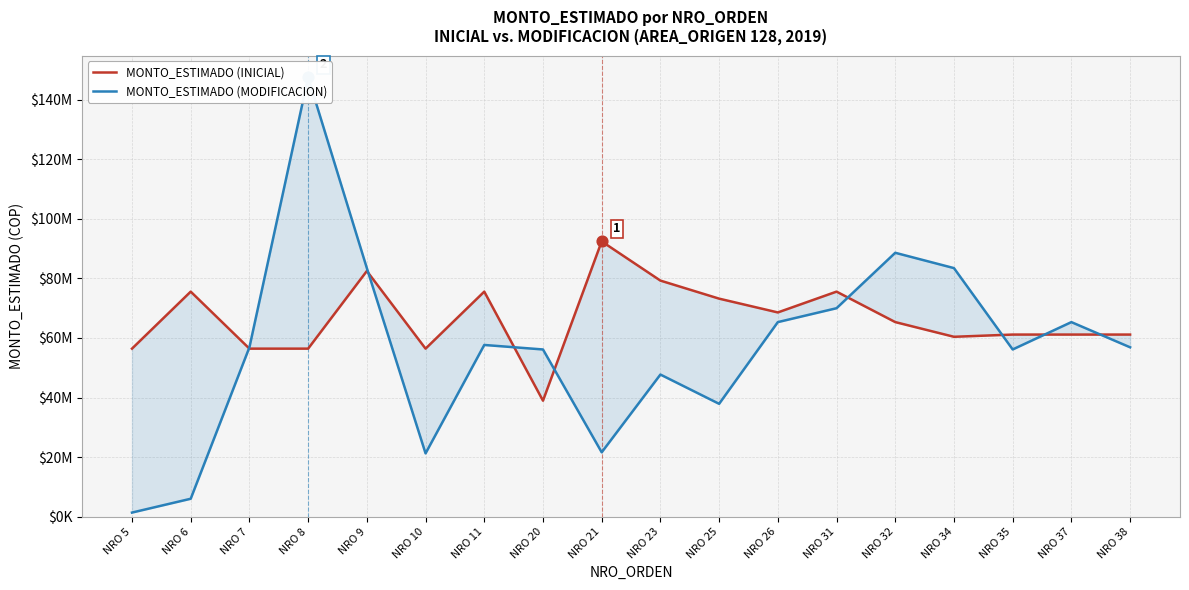

Which series has the largest total across all categories?

MONTO_ESTIMADO (INICIAL)